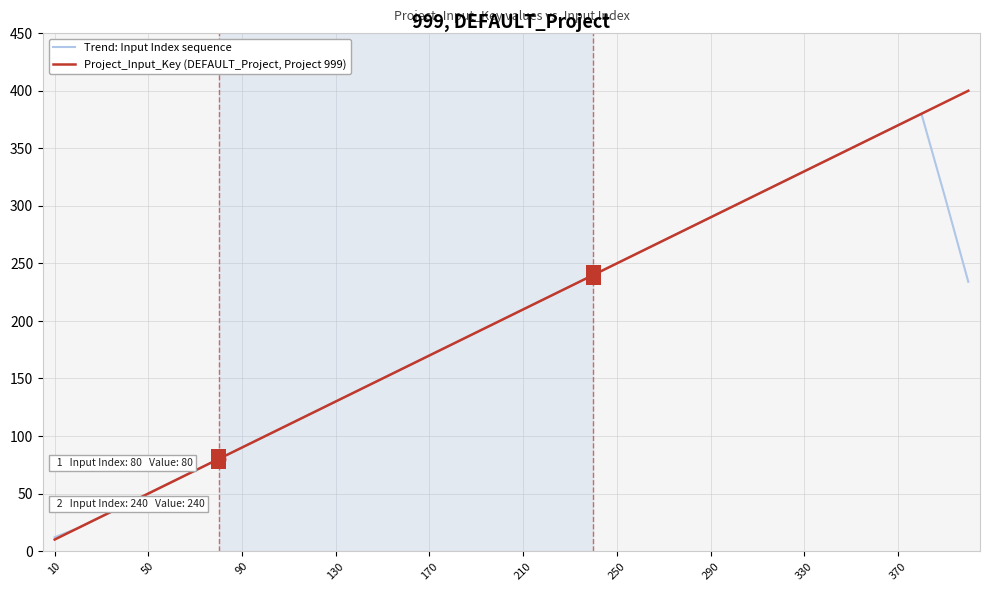

Rank the series by their average value, from lowest to highest.

Trend: Input Index sequence, Project_Input_Key (DEFAULT_Project, Project 999)